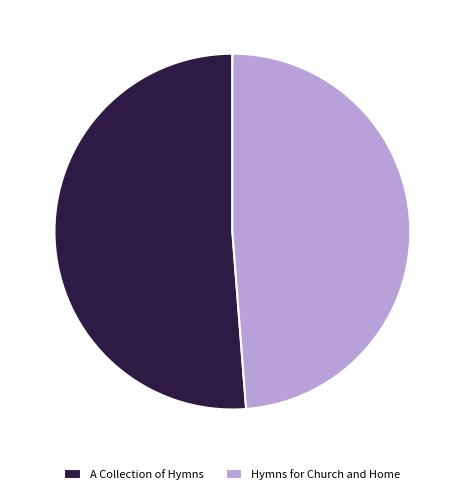

Rank the categories by value from lowest to highest.

Hymns for Church and Home, A Collection of Hymns